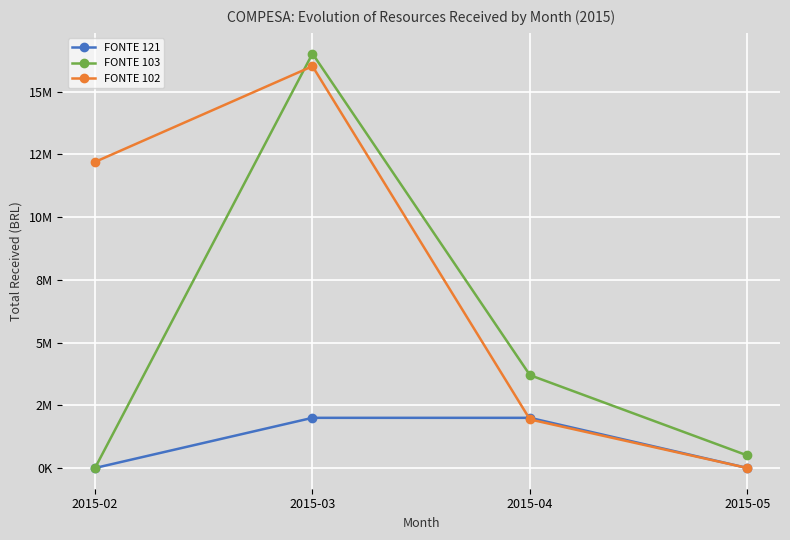

Reading left to right, what are all the values shown in this chart?

FONTE 121: 0.0	2000000.0	2000000.0	0.0
FONTE 103: 0.0	16518633.9	3701755.2	500000.0
FONTE 102: 12200000.0	16014760.3	1936160.8	0.0